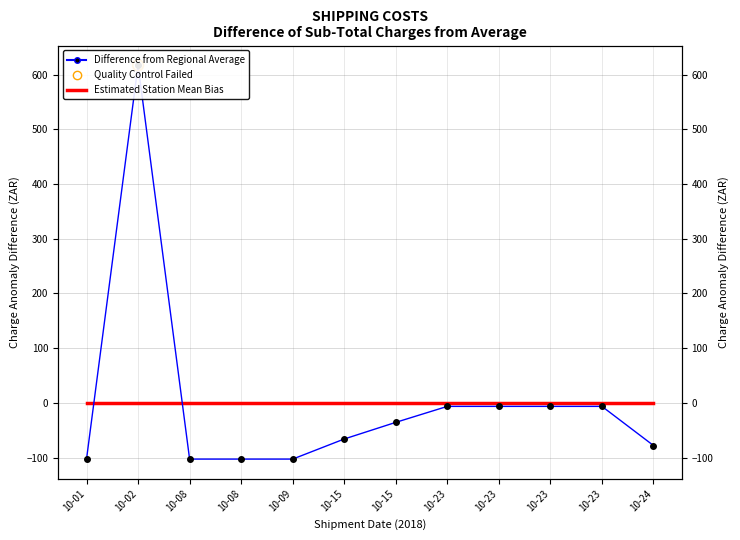

Which series has the largest total across all categories?

Difference from Regional Average